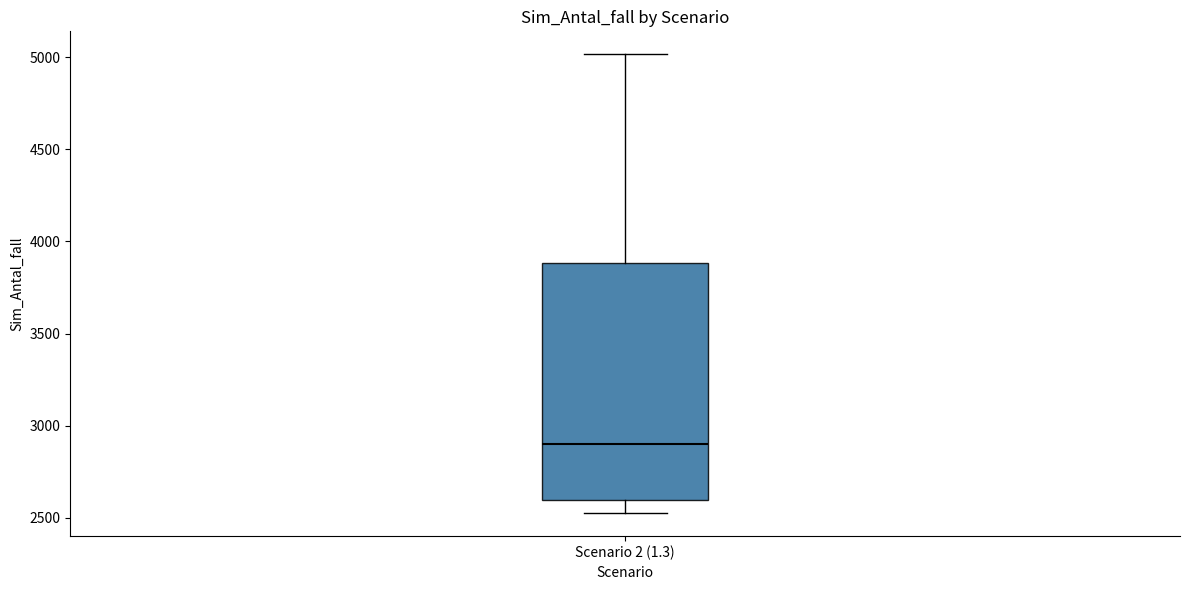

Read this box plot against the y-axis: the position of the median line, the range covered by the box, and the ends of both whiskers. The values are not printed on the chart, so give them approximately, as read against the axis.

median 2900, box 2600 to 3900, whiskers 2500 to 5000